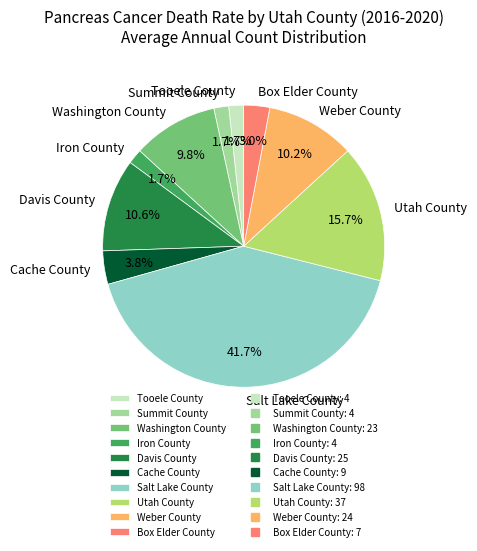

What percentage do Summit County and Box Elder County together represent?

4.7%